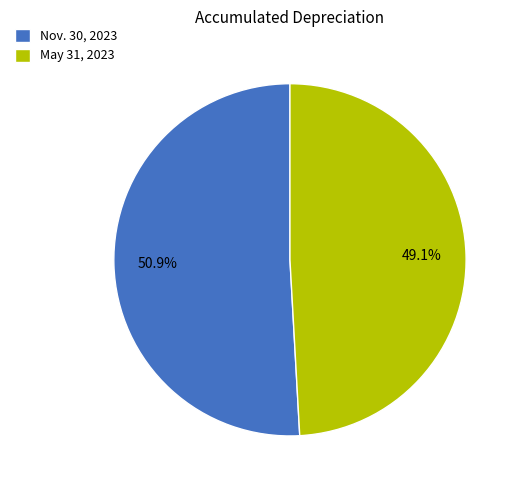

Which slice is the smallest?

May 31, 2023